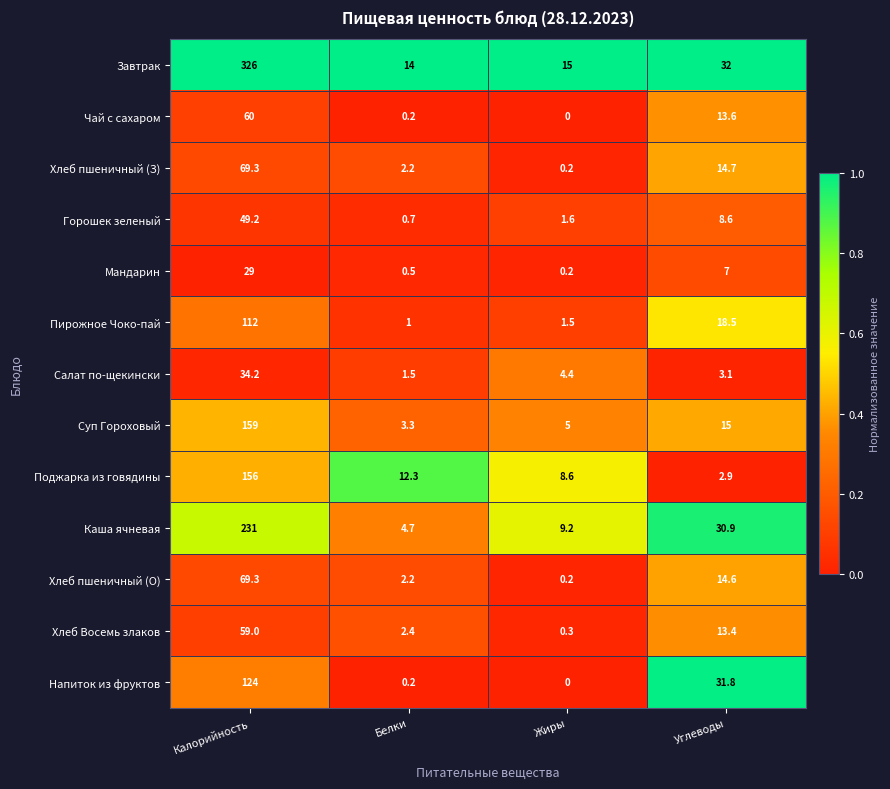

The Поджарка из говядины series shows 15.3 at Жиры. True or false?

False